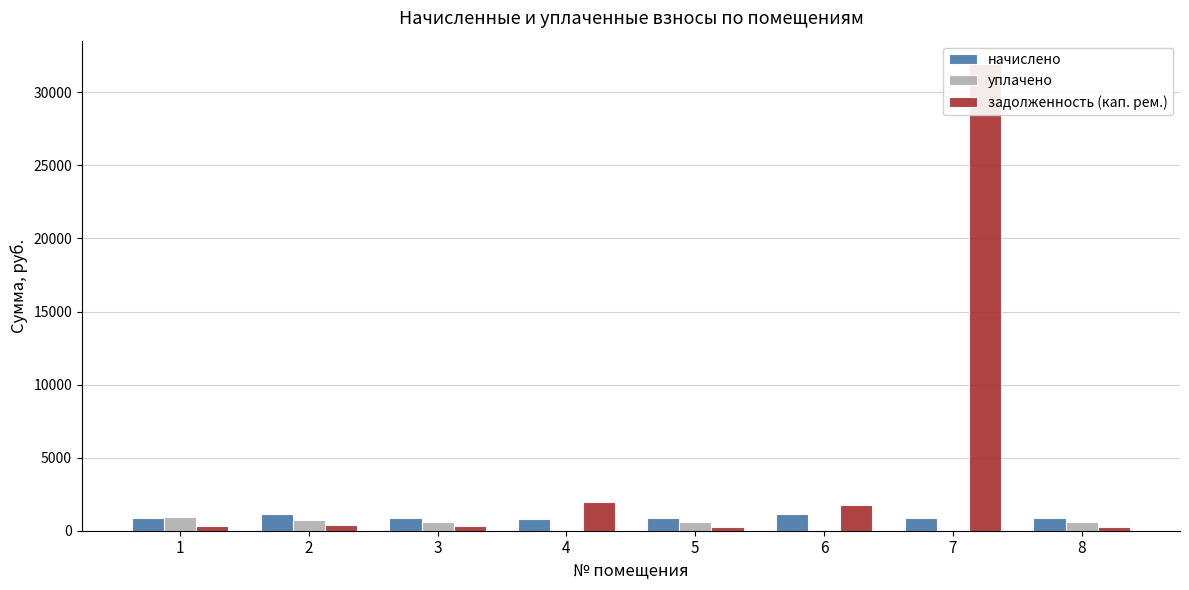

Reading left to right, transcribe all the data shown in this chart.

начислено: 853.3	1123.4	879.3	829.0	858.8	1155.1	883.0	853.3
уплачено: 962.6	748.9	586.2	0.0	572.6	0.0	0.0	568.8
задолженность (кап. рем.): 318.8	374.5	293.1	1960.0	286.3	1783.3	31938.8	284.4